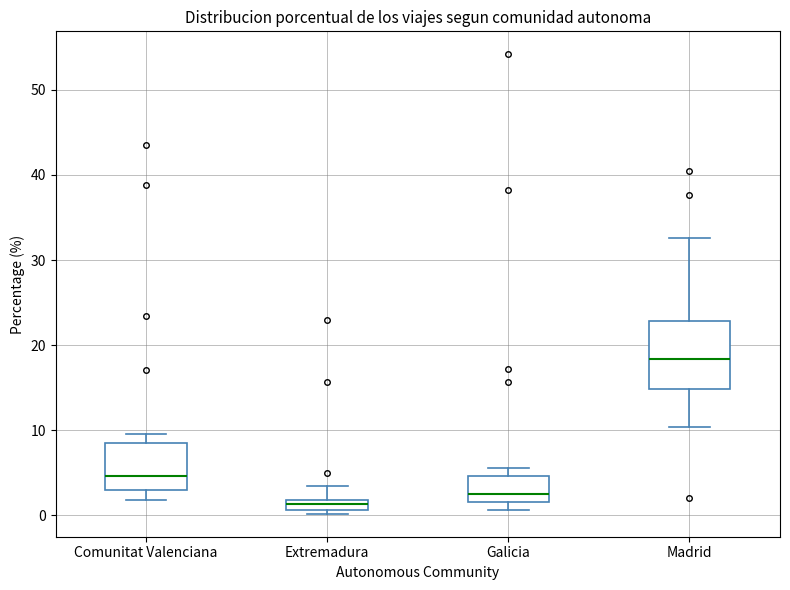

Comparing the boxes themselves (not the whiskers), which one is the tallest?

Madrid